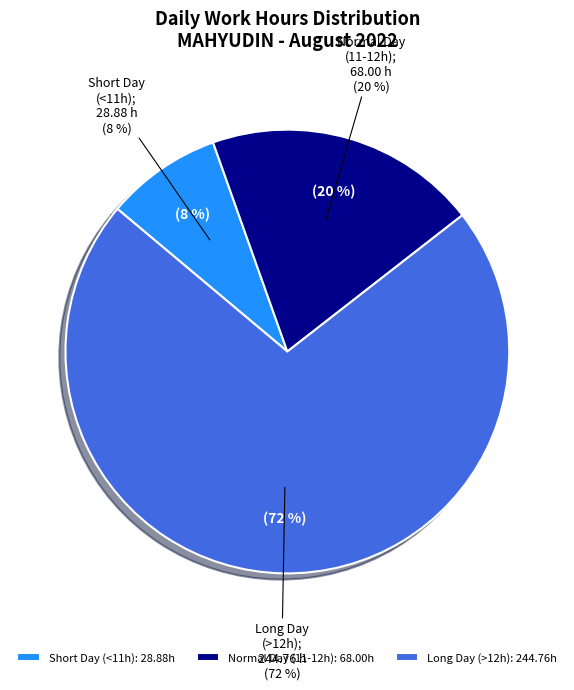

Is it true that Fri is 1% of the pie?

False